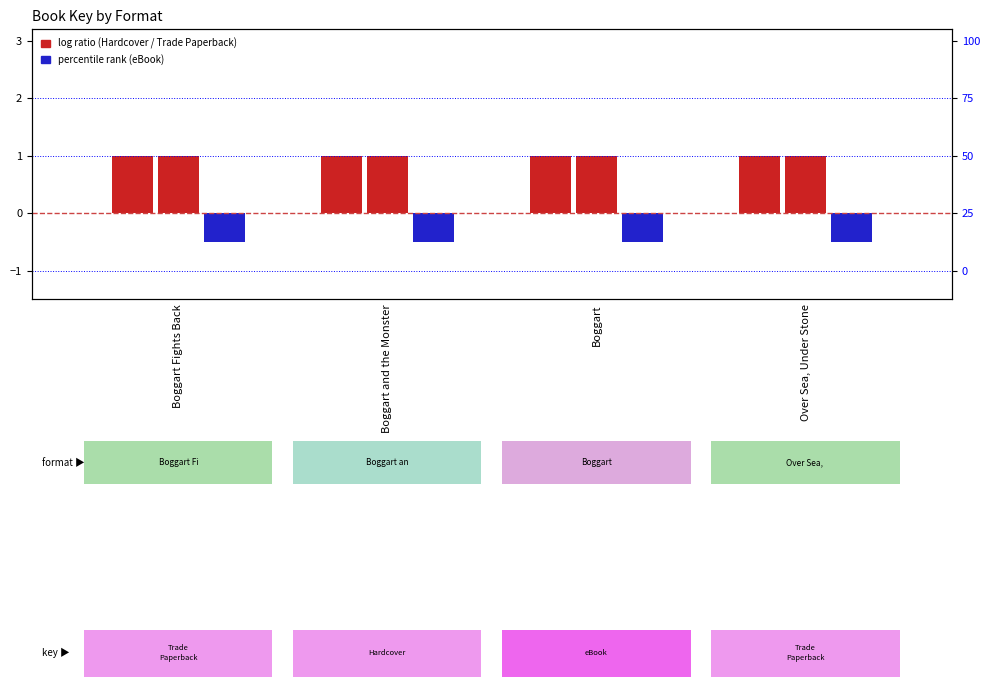

What is the value of the Hardcover bar at the 1st from the left?

1.0